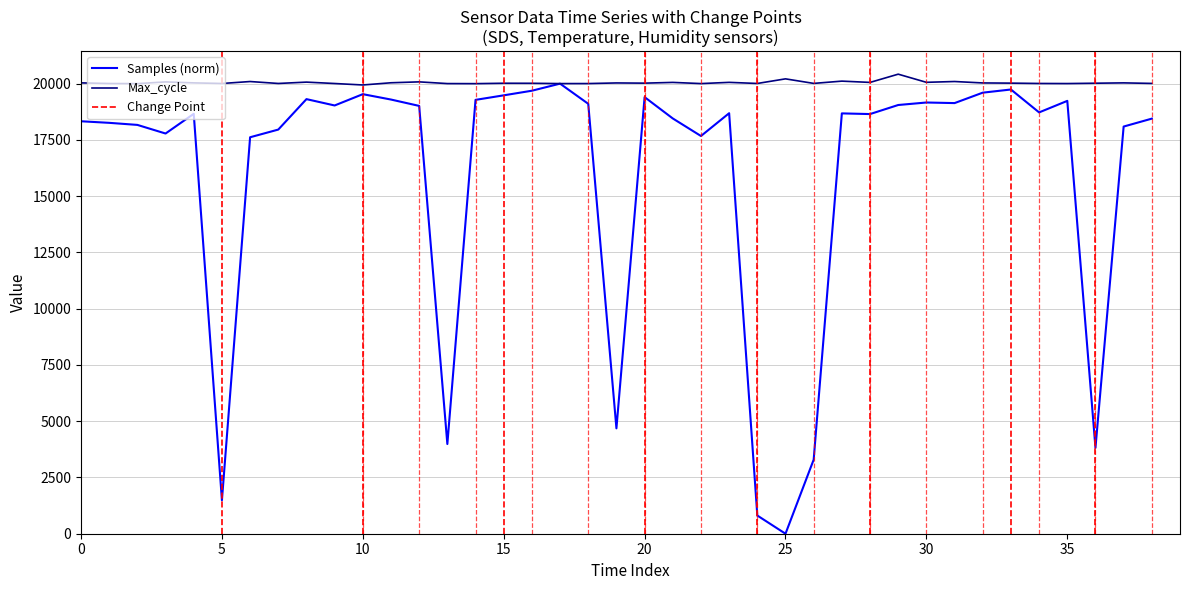

Is the value of Samples (norm) at 10 greater than the value of Max_cycle at 30?

No